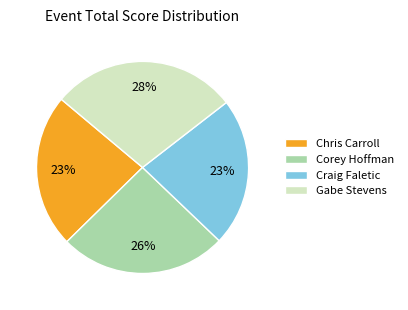

Approximately how many times larger is the value at Gabe Stevens compared to Chris Carroll?

1.2